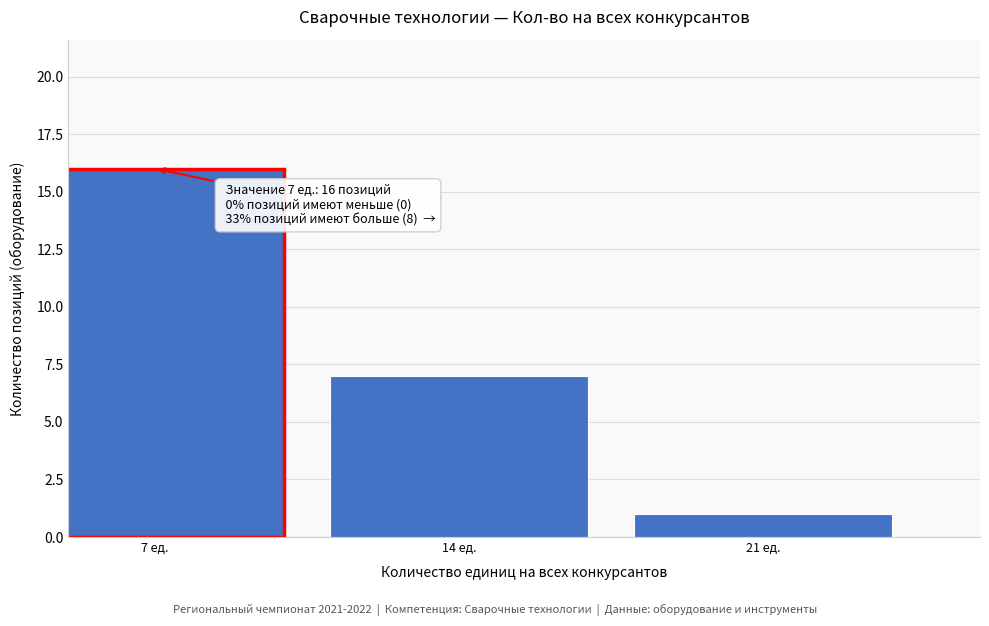

Reading left to right, what are all the values shown in this chart?

16	7	1